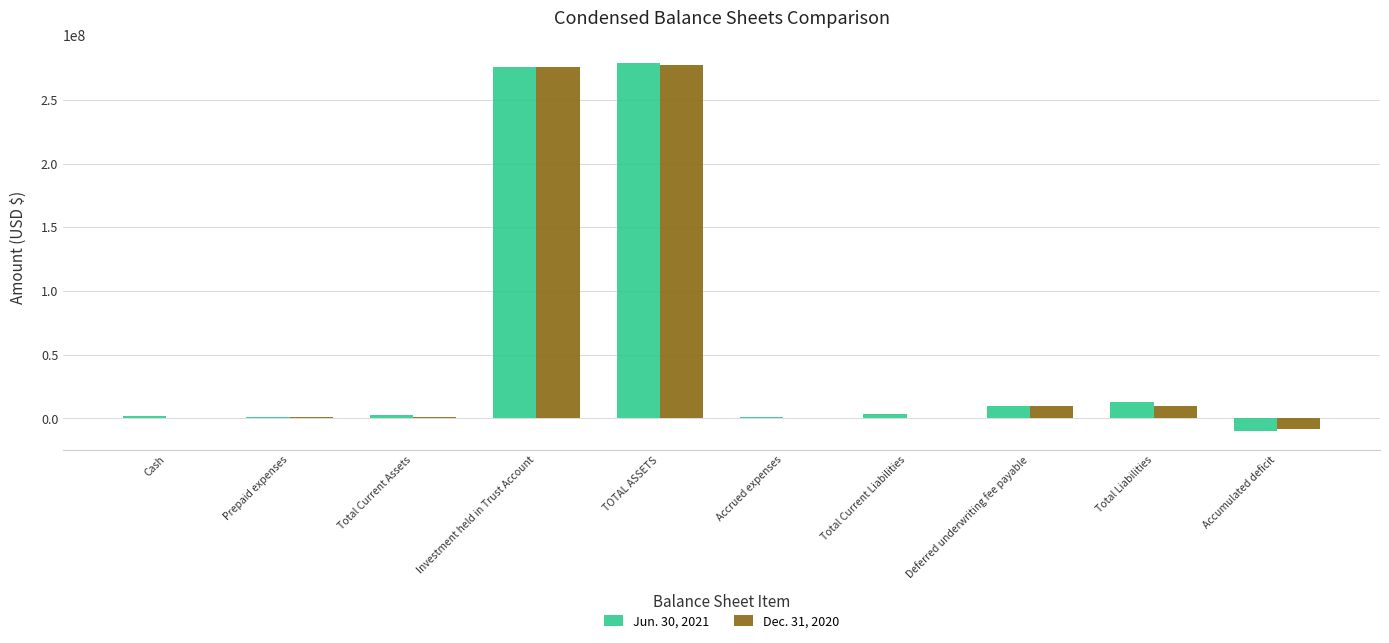

What are all the series names shown in the legend?

Jun. 30, 2021, Dec. 31, 2020